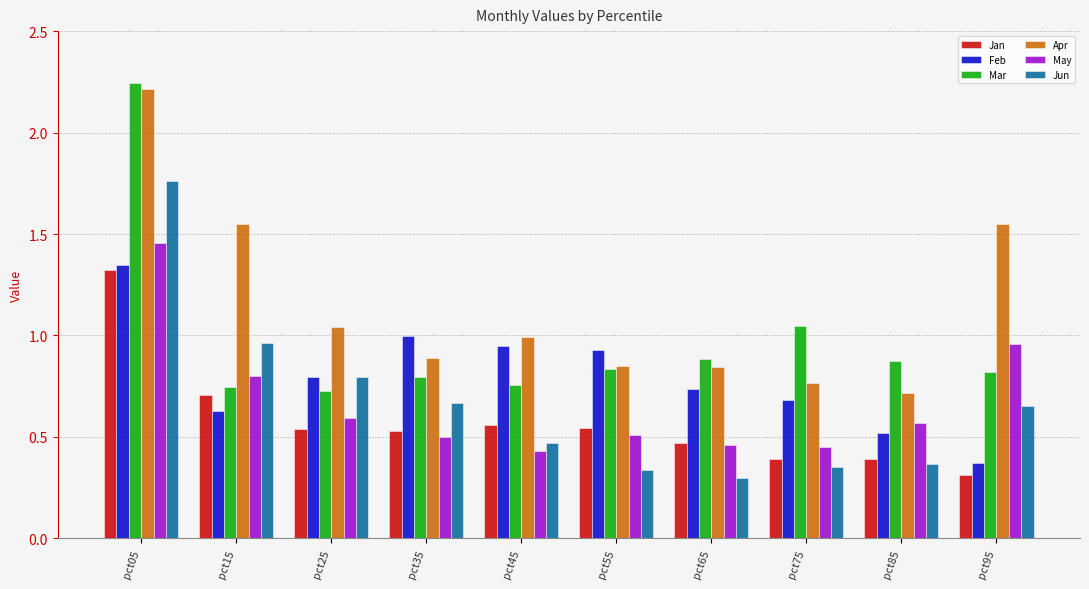

List the series in order of their peak value, highest first.

Mar, Apr, Jun, May, Feb, Jan